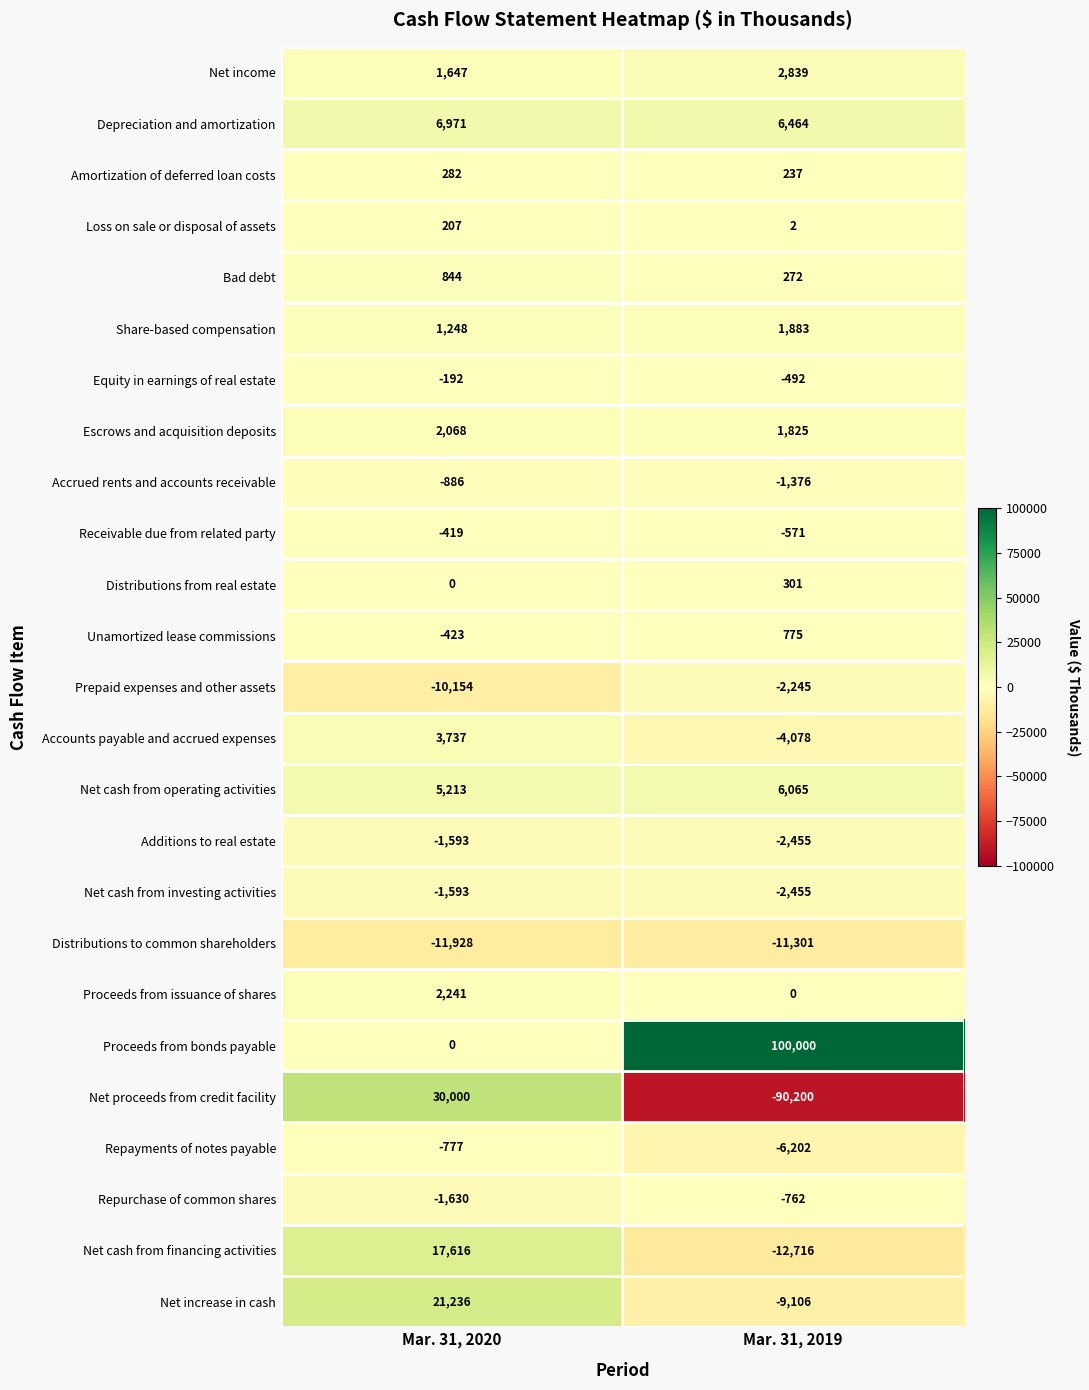

Which series has the largest total across all categories?

Proceeds from bonds payable